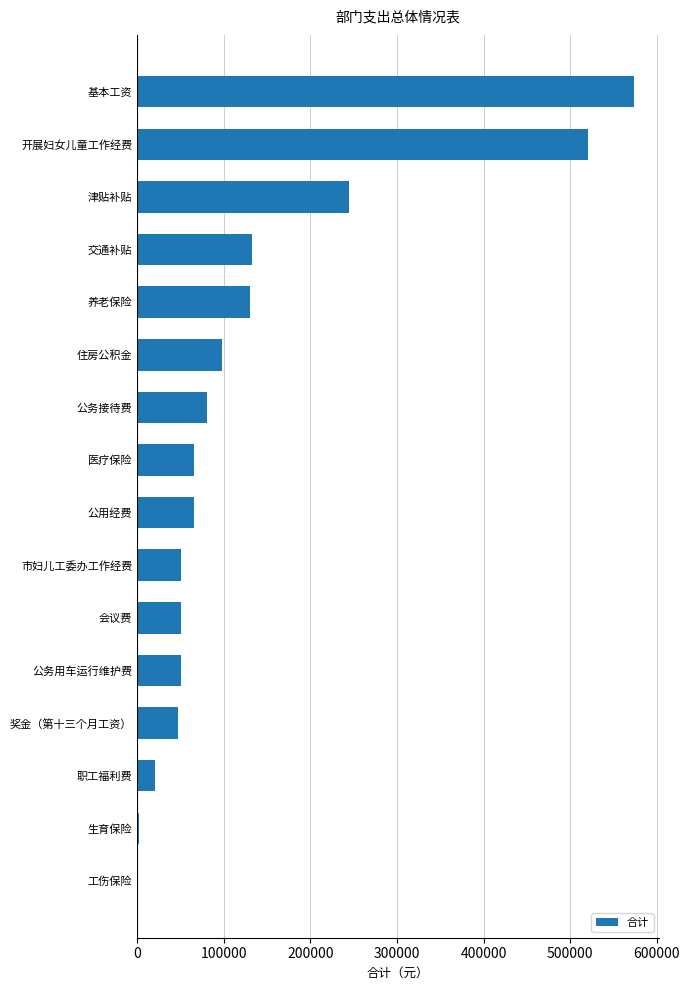

Which has a higher value, 公务接待费 or 职工福利费?

公务接待费